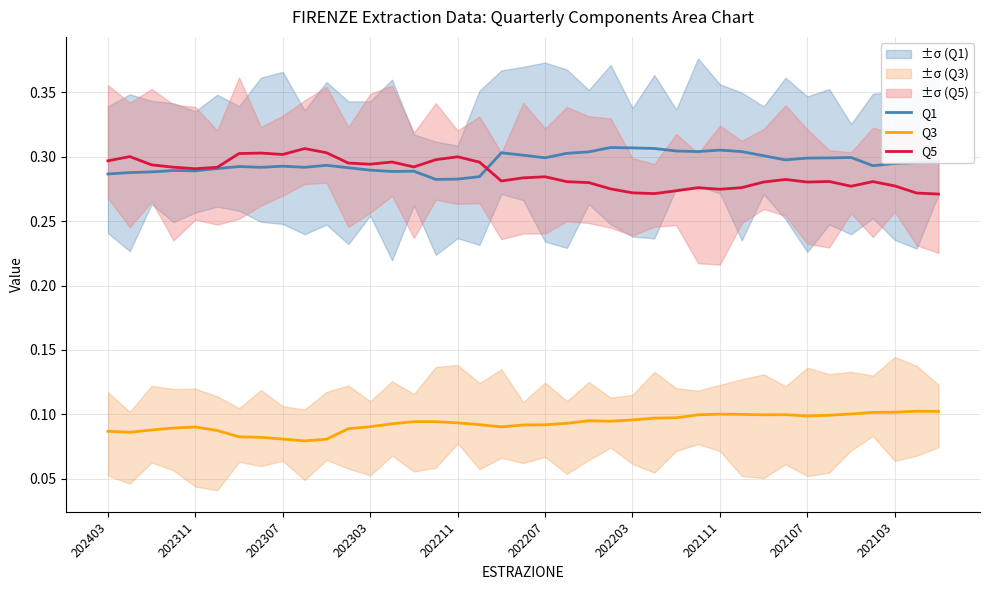

True or false: Q3 and Q5 cross at least once.

False